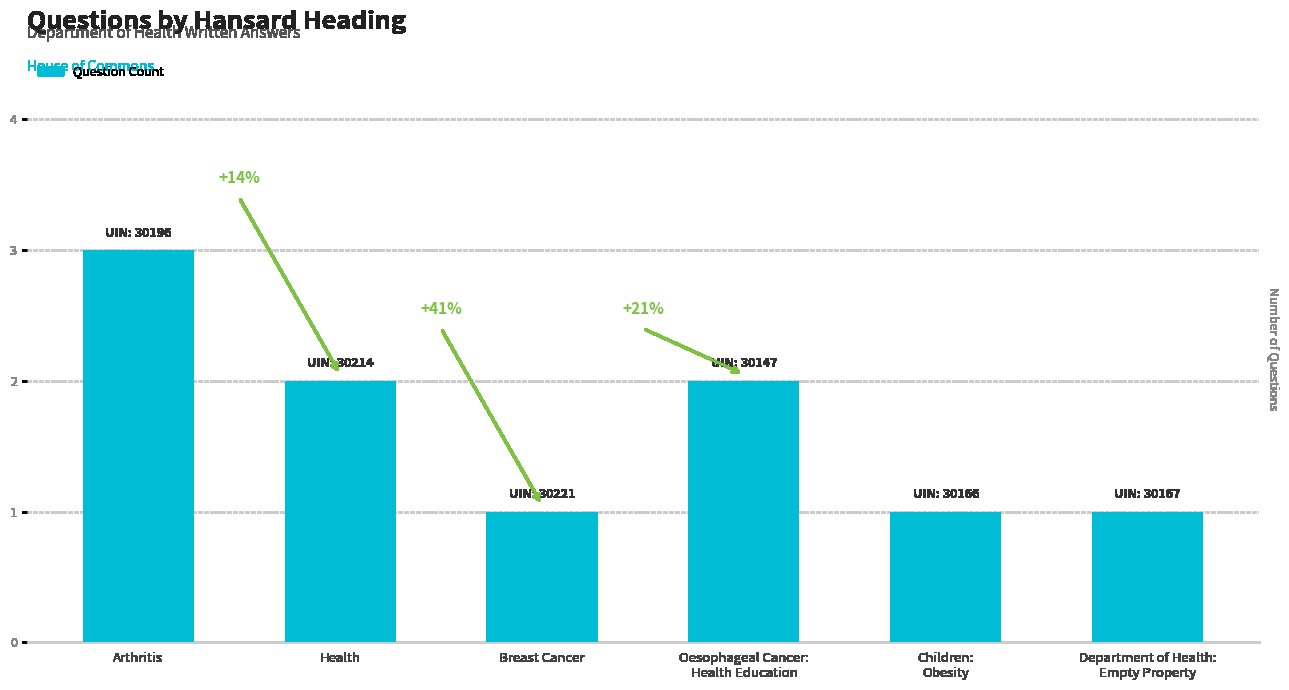

Does the chart contain any negative values?

No